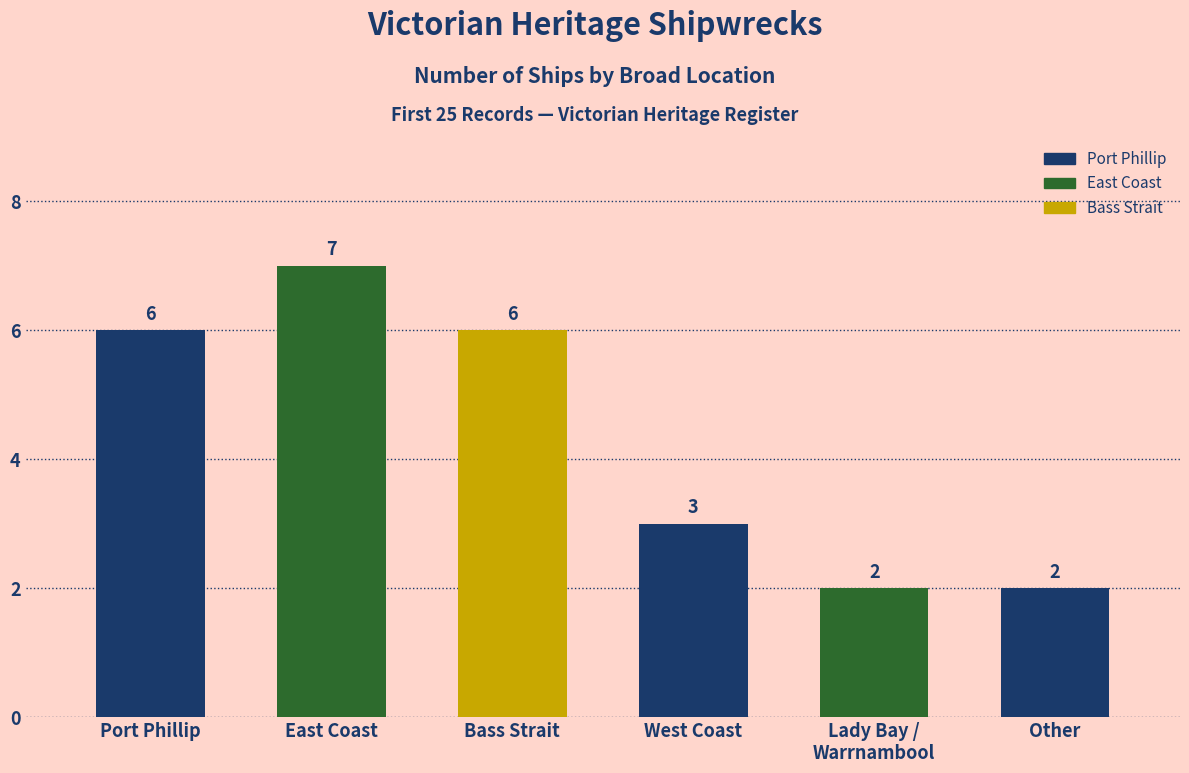

Reading left to right, what are all the values shown in this chart?

6	7	6	3	2	2